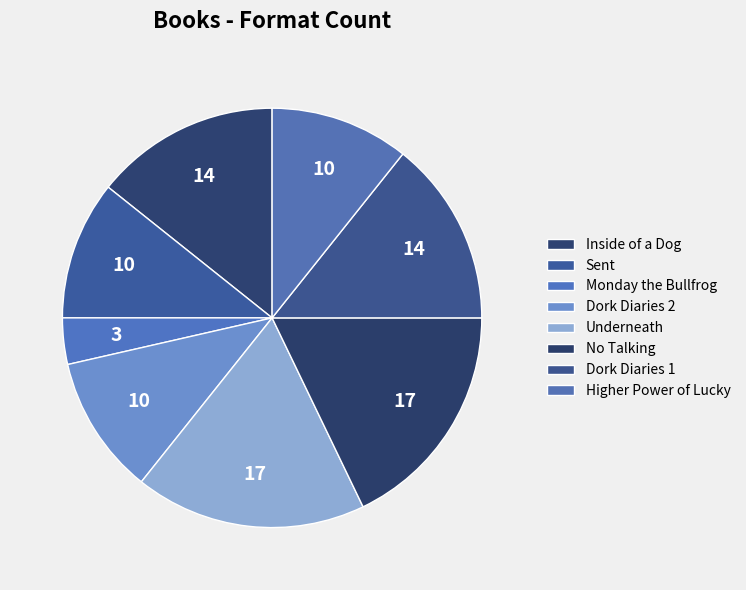

Do Sent and Higher Power of Lucky together represent more than half of the pie?

No